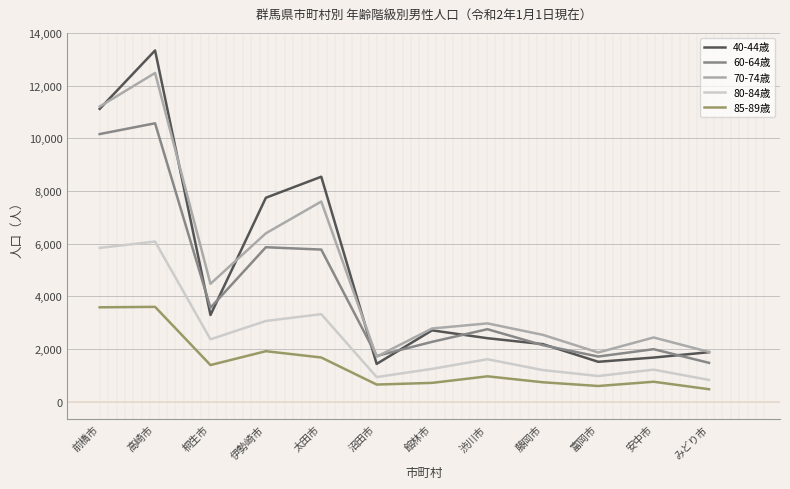

Does the chart have visible grid lines?

Yes